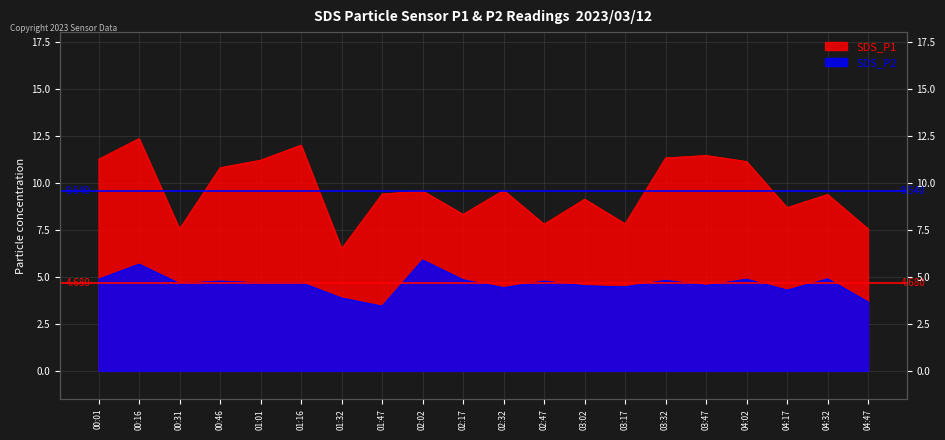

What is the value of the SDS_P1 point at the 6th from the left?

12.0